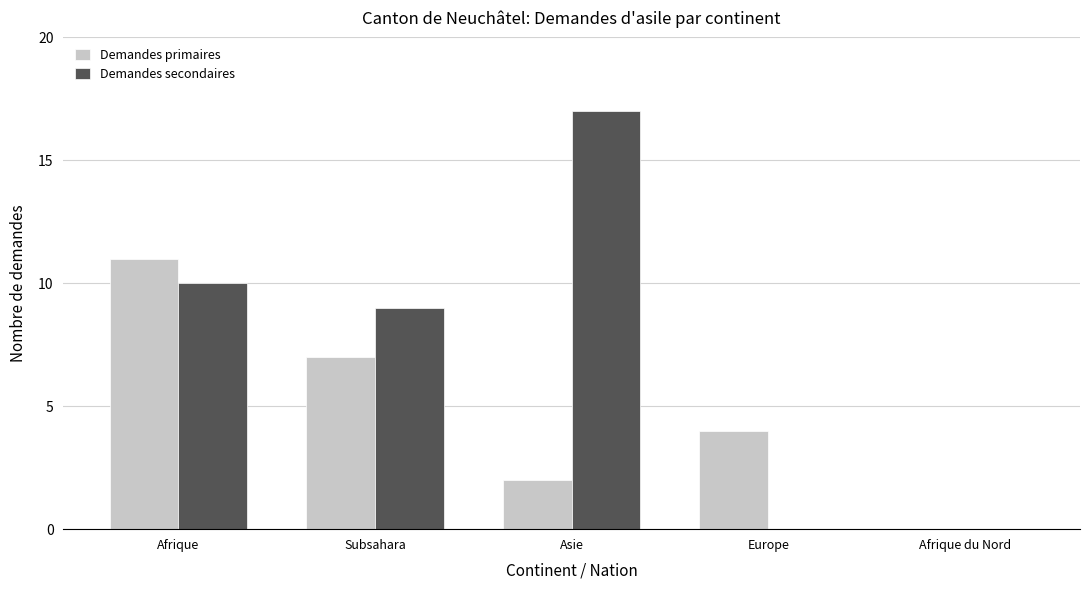

What is the sum of all Demandes primaires values?

24